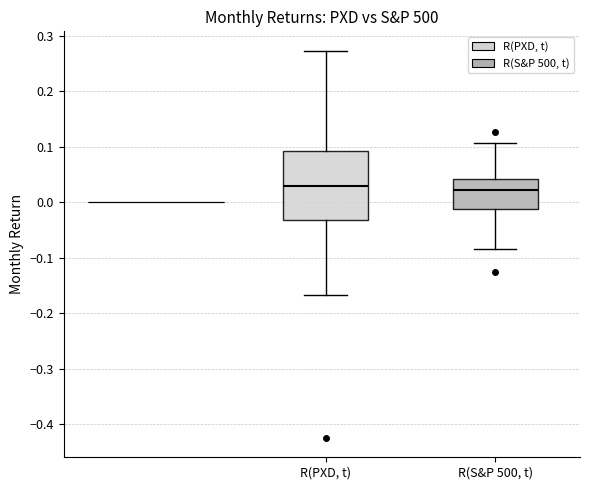

Reading left to right, read every box against the y-axis: the position of its median line, the range the box covers, and the ends of its whiskers. The values are not printed on the chart, so give them approximately, as read against the axis.

R(PXD, t): median 0.03, box -0.03 to 0.09, whiskers -0.17 to 0.27
R(S&P 500, t): median 0.02, box -0.01 to 0.04, whiskers -0.08 to 0.11